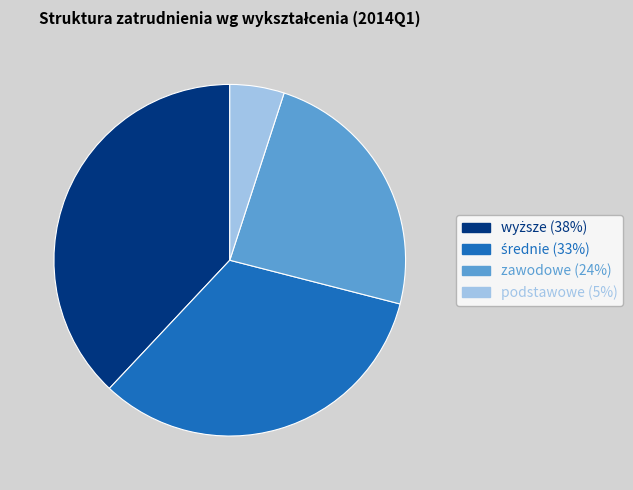

Is there a majority slice in this chart?

No